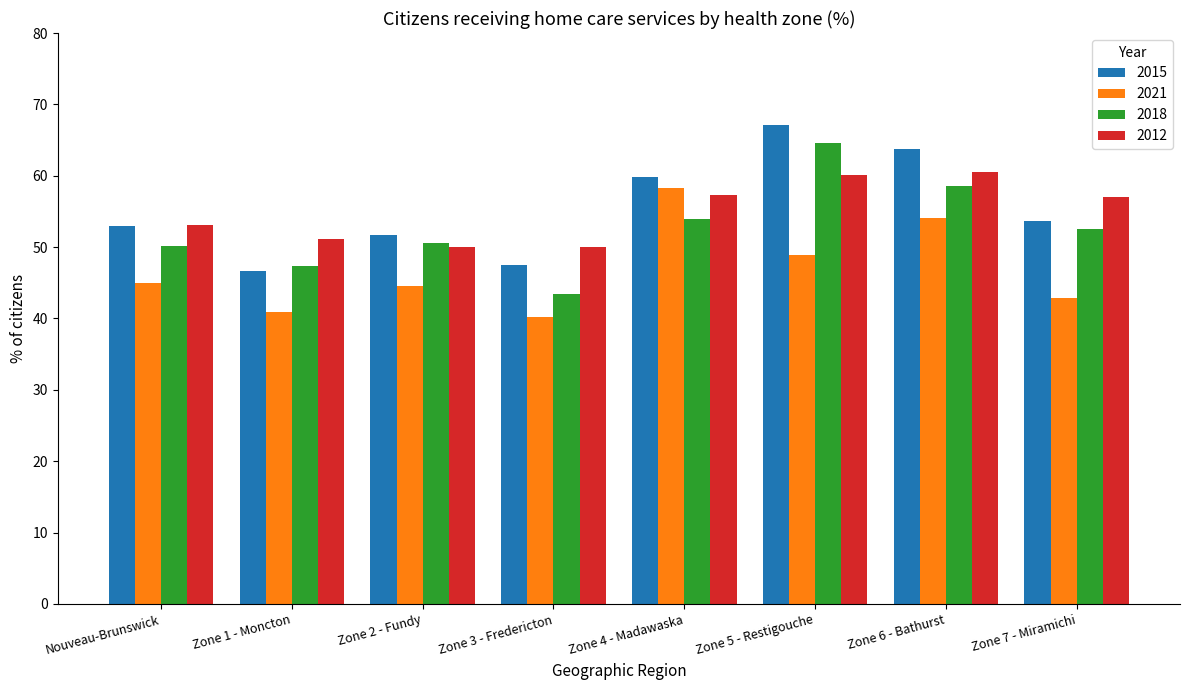

Does the chart contain stacked bars?

No